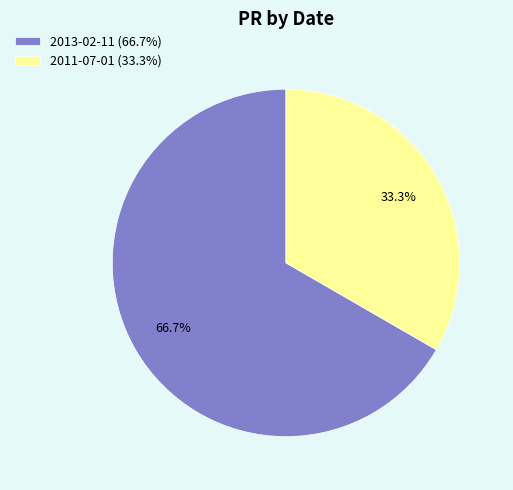

Rank the categories by value from lowest to highest.

2011-07-01 (33.3%), 2013-02-11 (66.7%)